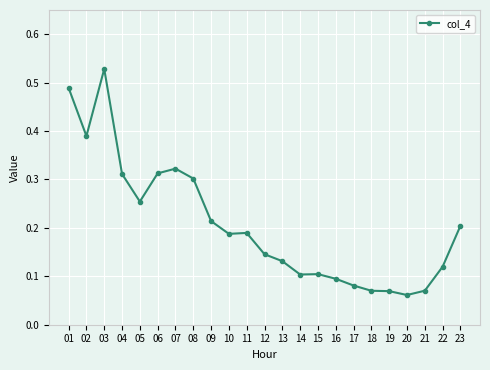

True or false: there are more than 1 points higher than both neighbors.

True